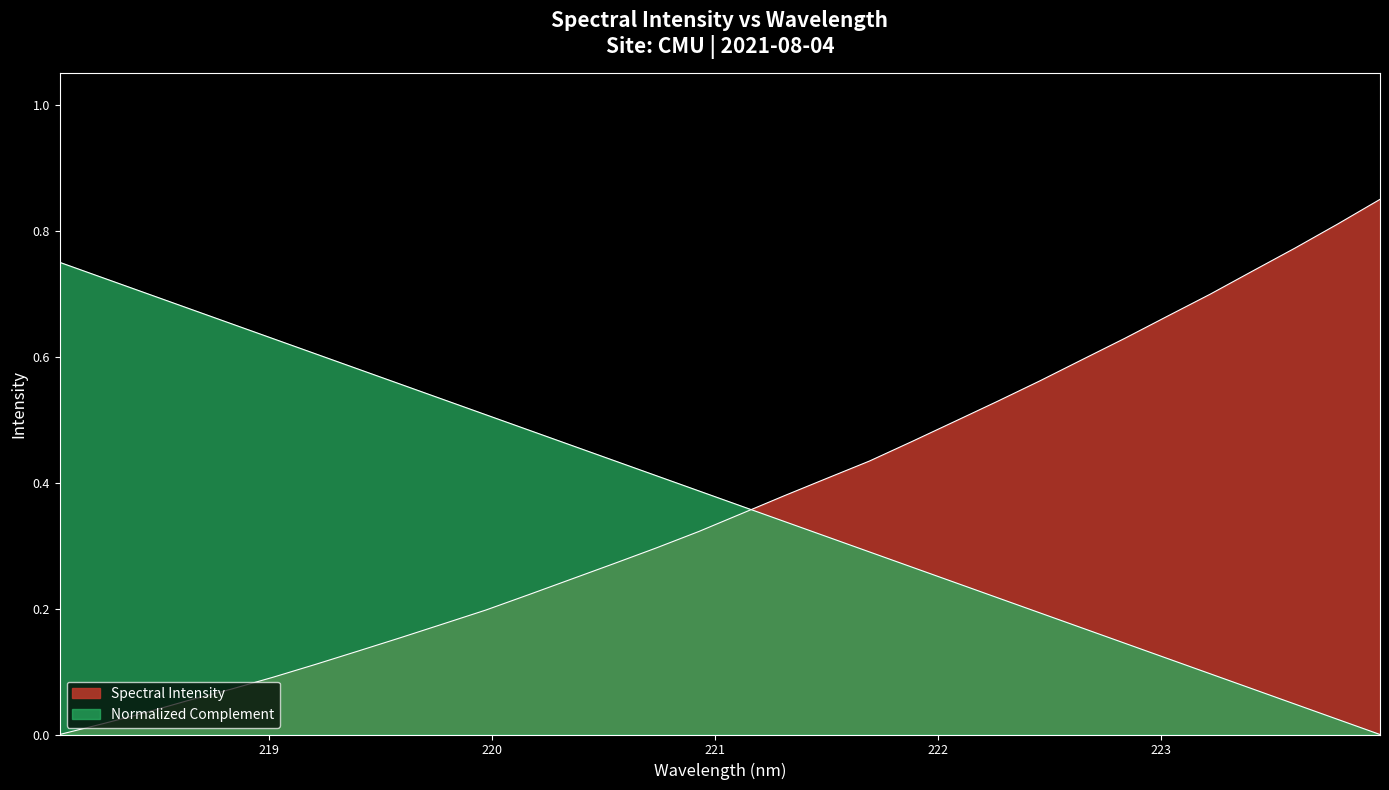

At which category does the chart reach its minimum across all series?

218.0596